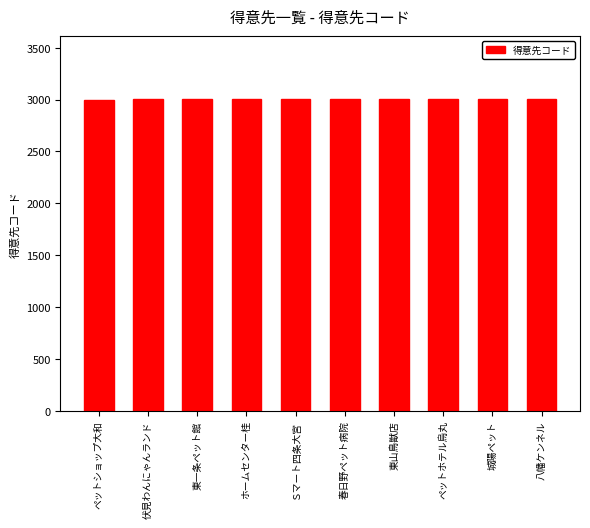

What is the difference between the maximum and minimum values?

9